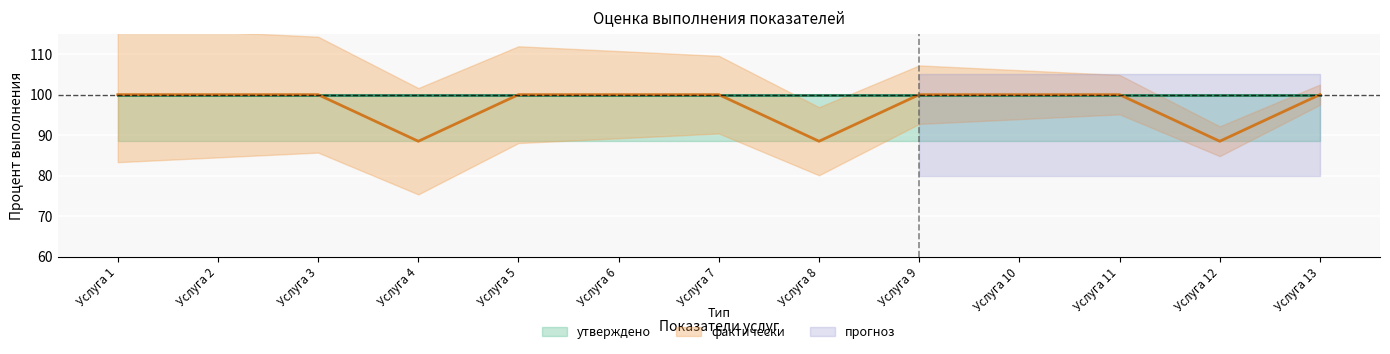

What is the sum of all values?

1265.5